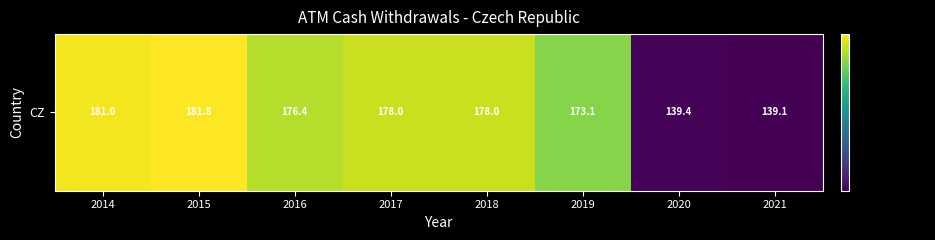

Reading left to right, transcribe all the data shown in this chart.

2014=181.0	2015=181.8	2016=176.4	2017=178.0	2018=178.0	2019=173.1	2020=139.4	2021=139.1